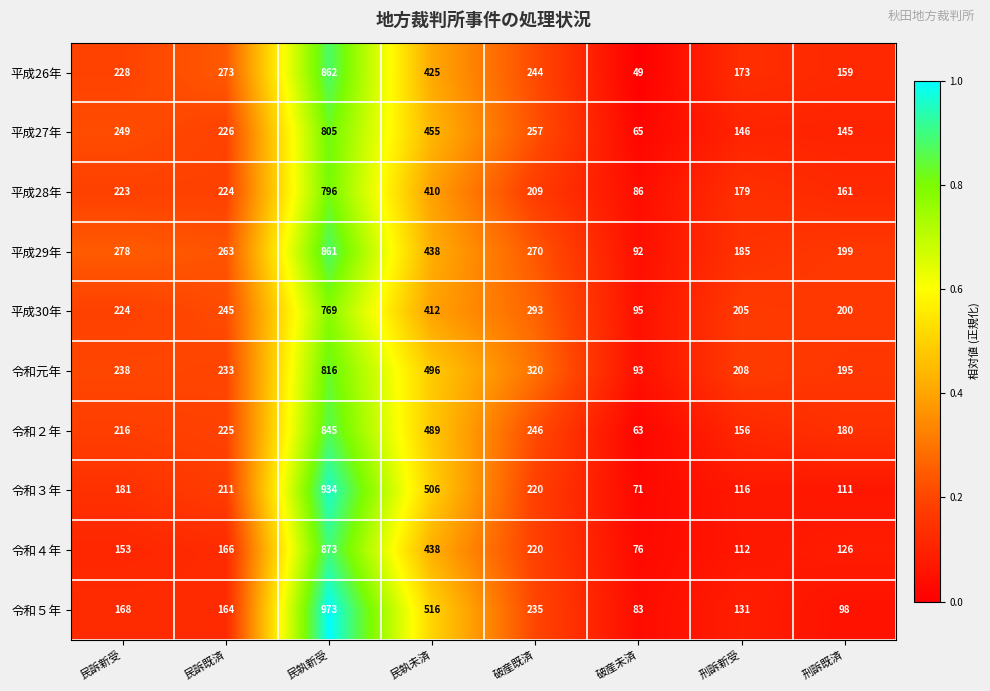

Rank the series at 民執新受 from lowest to highest value.

平成30年, 平成28年, 平成27年, 令和元年, 令和２年, 平成29年, 平成26年, 令和４年, 令和３年, 令和５年